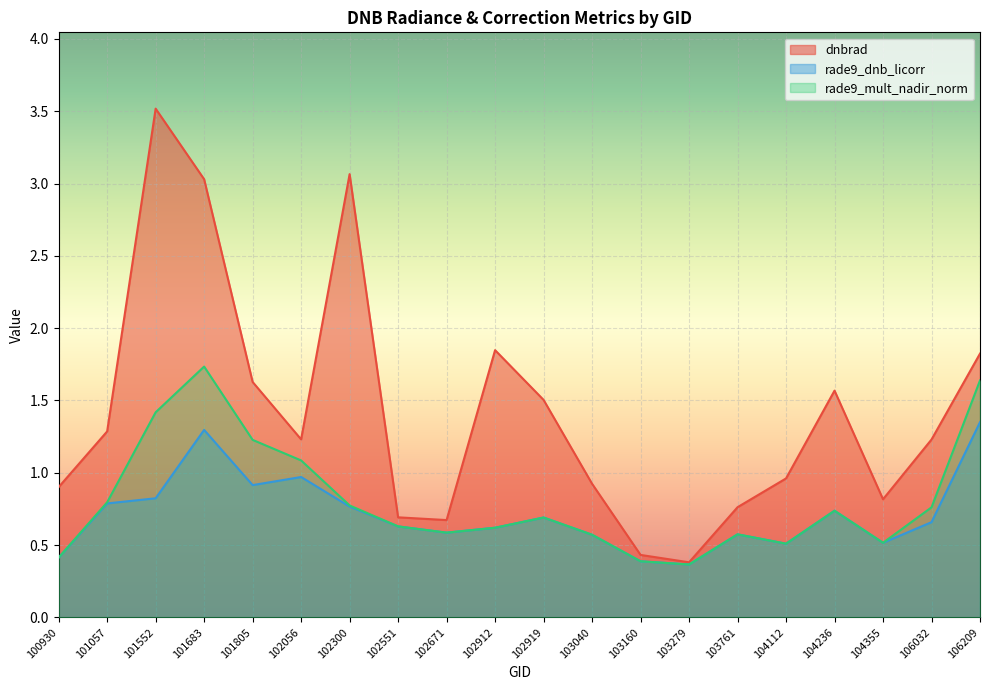

At 101057, list the series in order from largest to smallest.

dnbrad, rade9_mult_nadir_norm, rade9_dnb_licorr